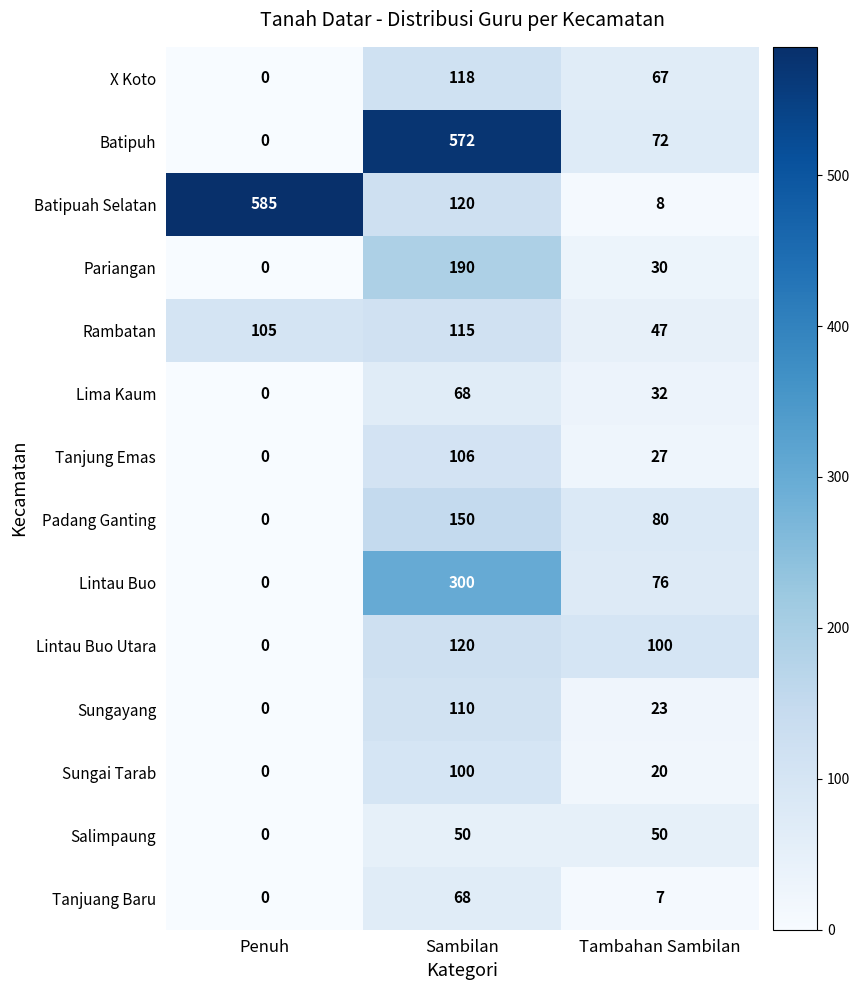

Which series has the largest range (max minus min)?

Batipuah Selatan